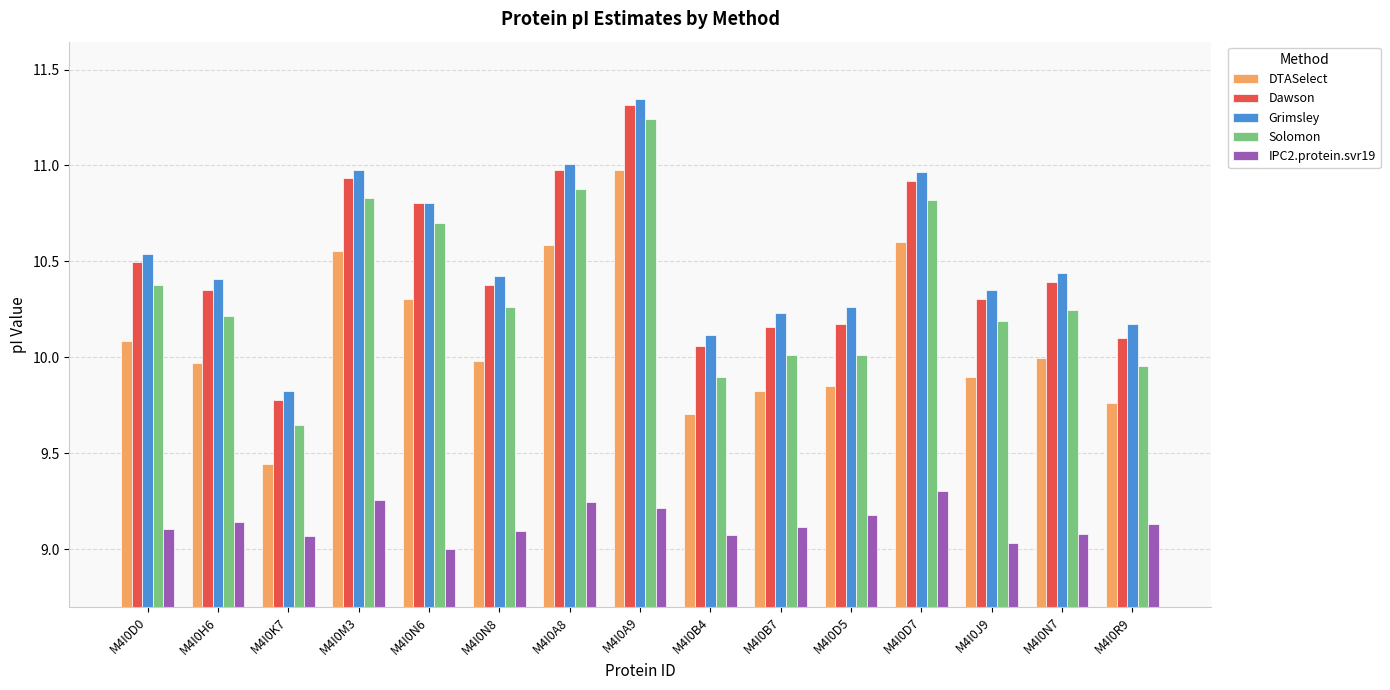

True or false: DTASelect has a value of 10.0 at M4I0H6.

True